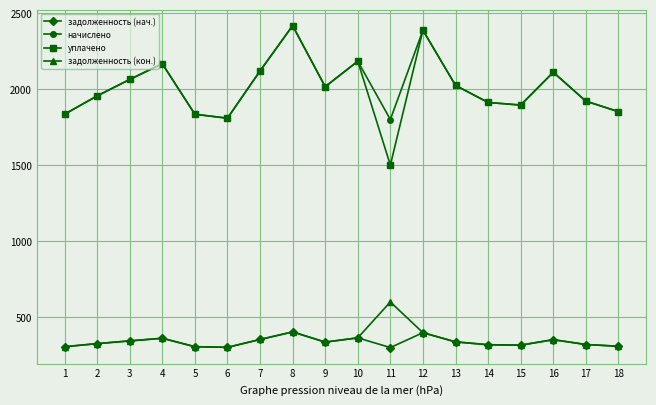

Which series has the largest range (max minus min)?

уплачено